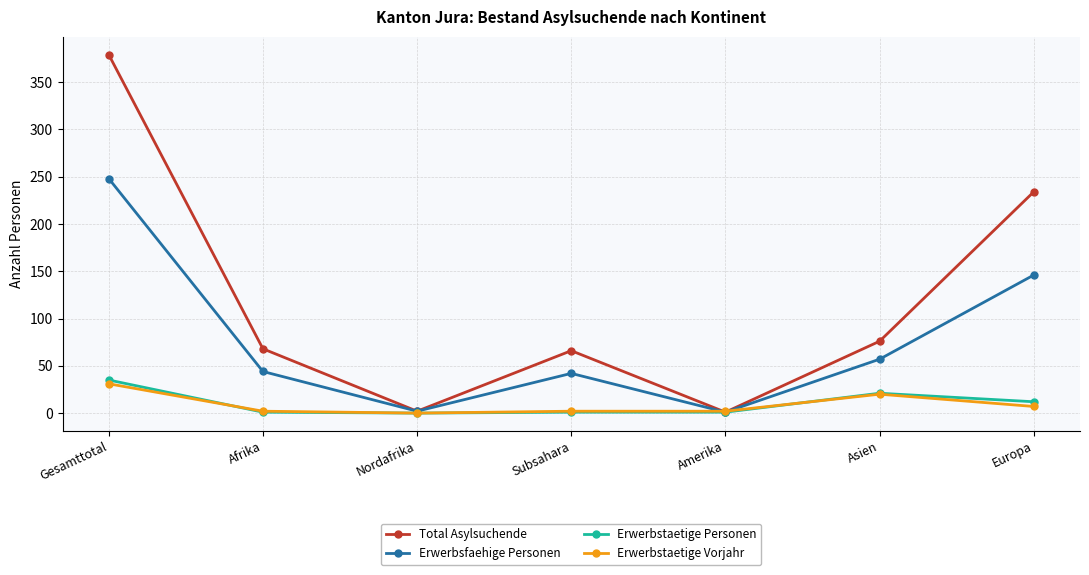

What is the label of the 2nd point from the right?

Asien